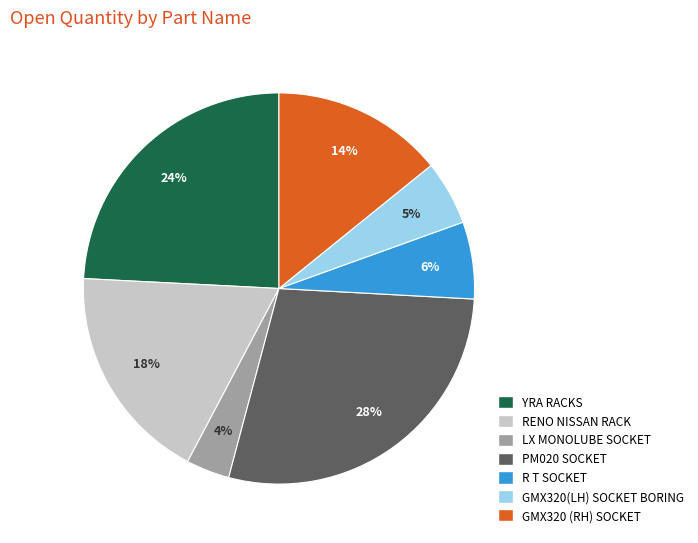

Which has a higher value, RENO NISSAN RACK or R T SOCKET?

RENO NISSAN RACK